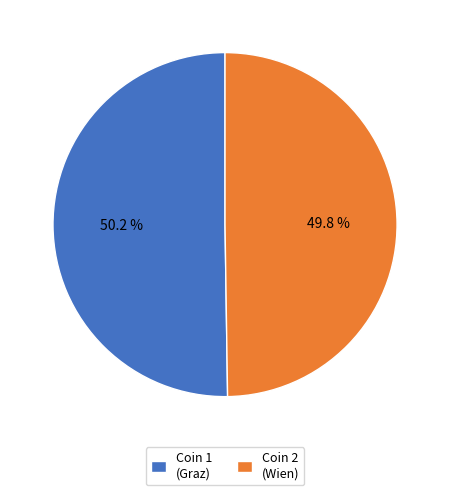

What is the ratio of the value at Coin 2 (Wien) to the value at Coin 1 (Graz)?

1.0